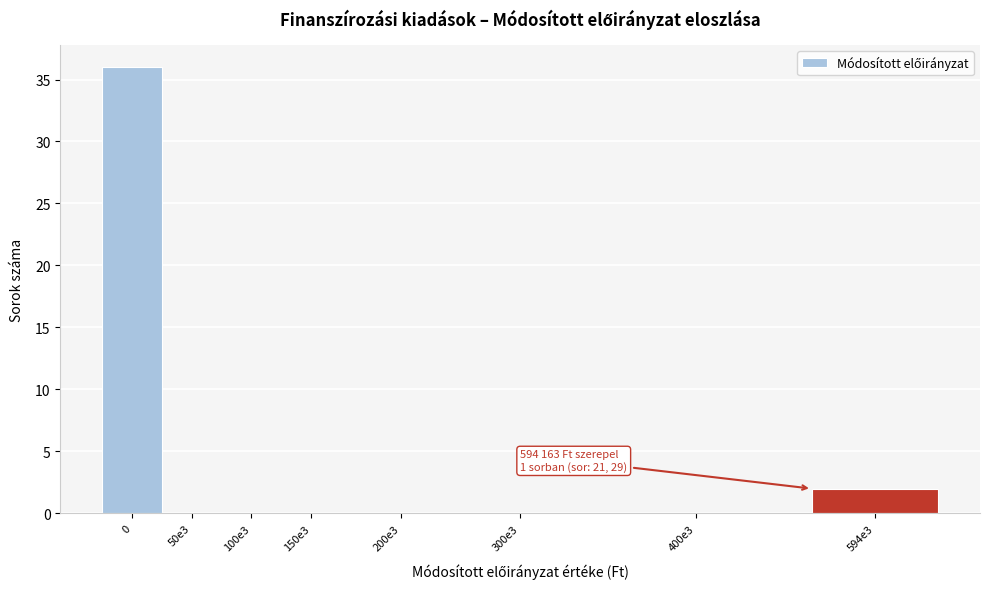

Reading right to left, list all the values displayed in this chart.

594e3=2	400e3=0	300e3=0	200e3=0	150e3=0	100e3=0	50e3=0	0=36